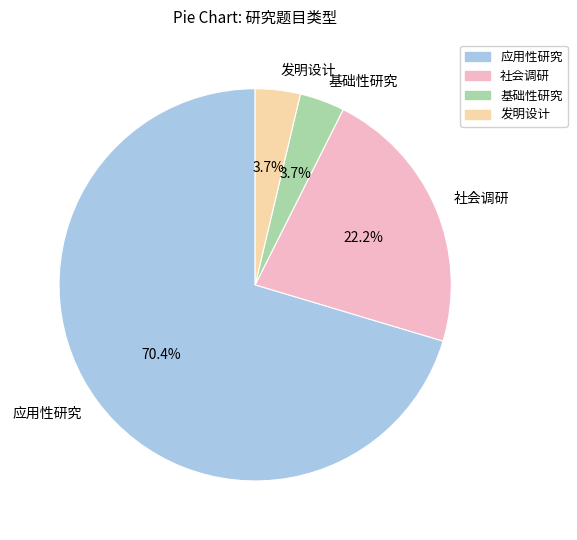

How many slices are in this pie chart?

4